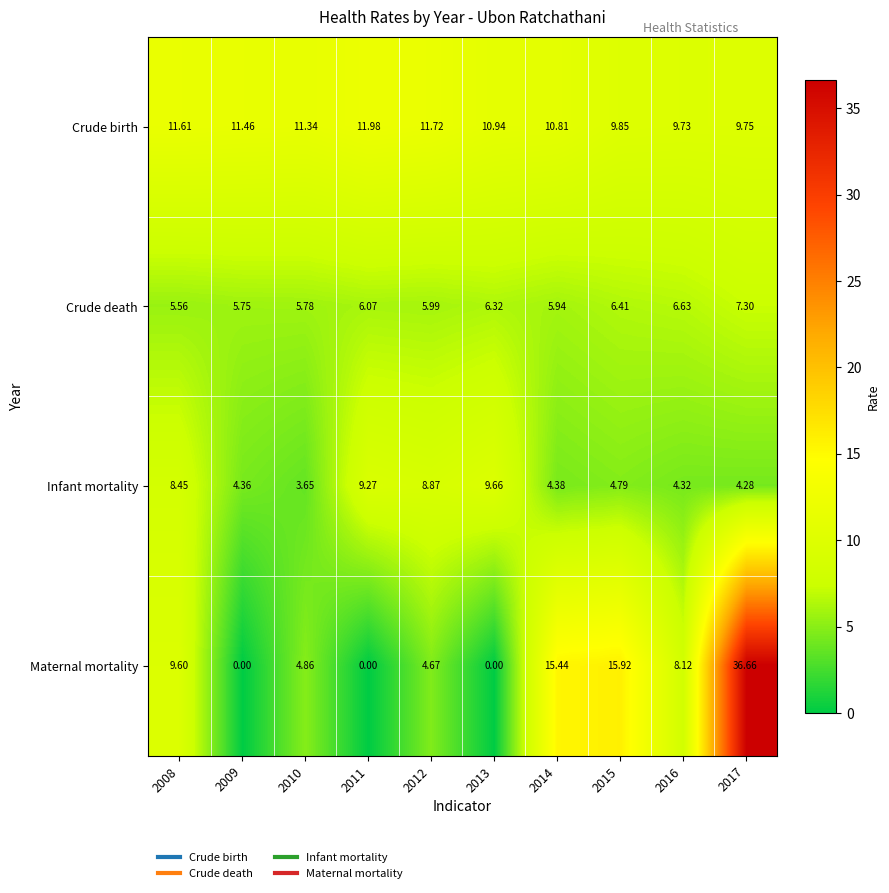

At which category is the sum across all series the highest?

2017